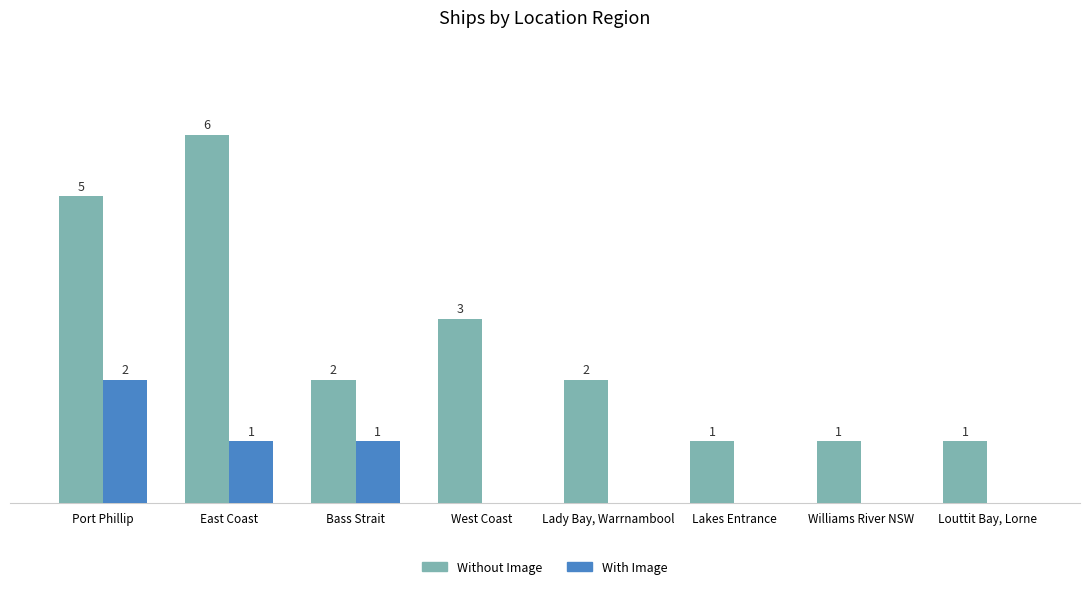

Which series has the largest total across all categories?

Without Image